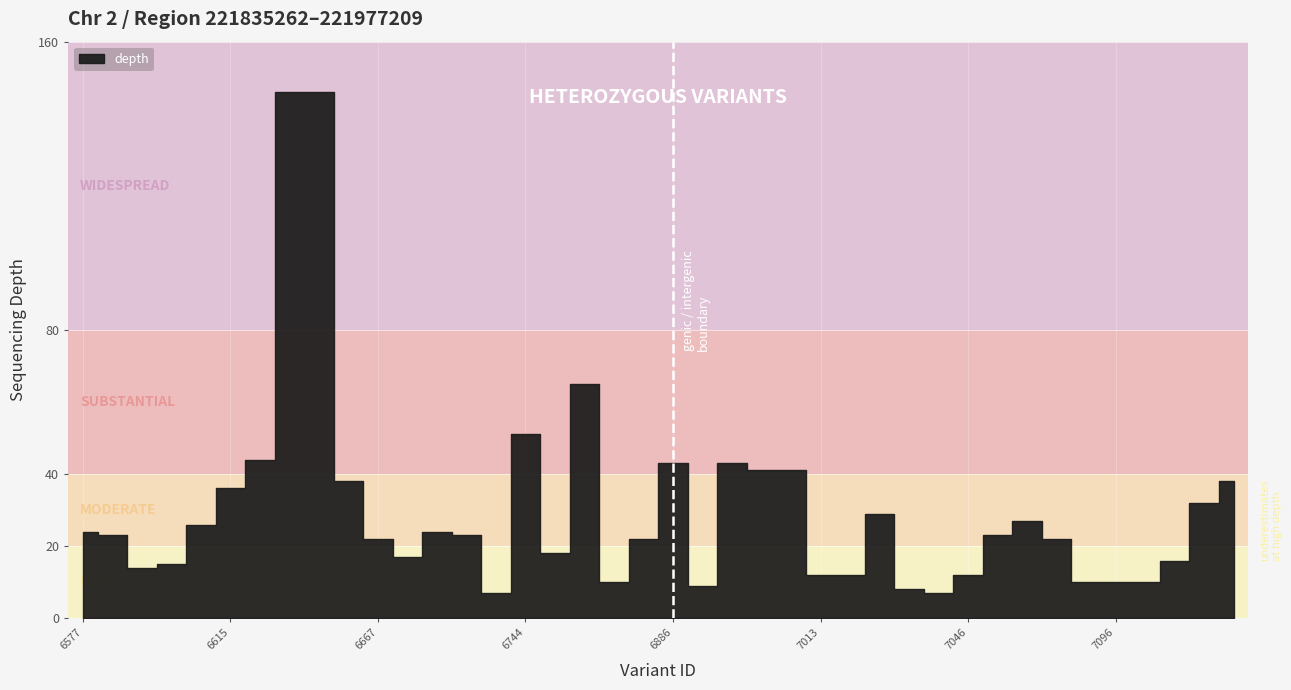

Is this an area chart (filled region under the line)?

No